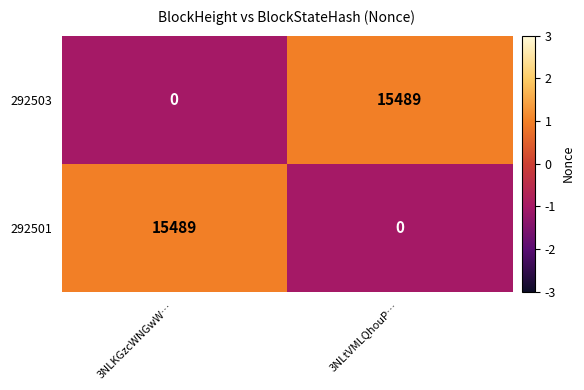

Is it true that 292503 equals 15489 at 3NLtVMLQhouP…?

True